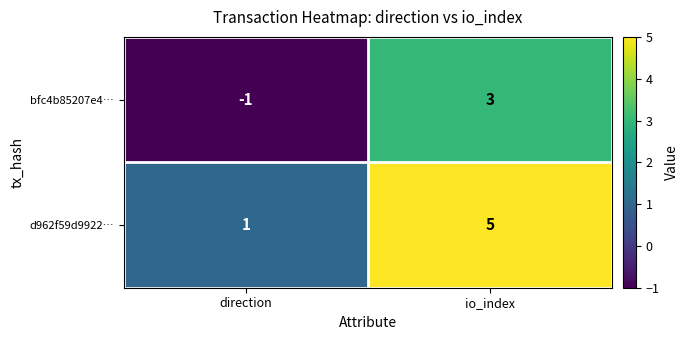

What is the spread (max minus min) of values at io_index?

2